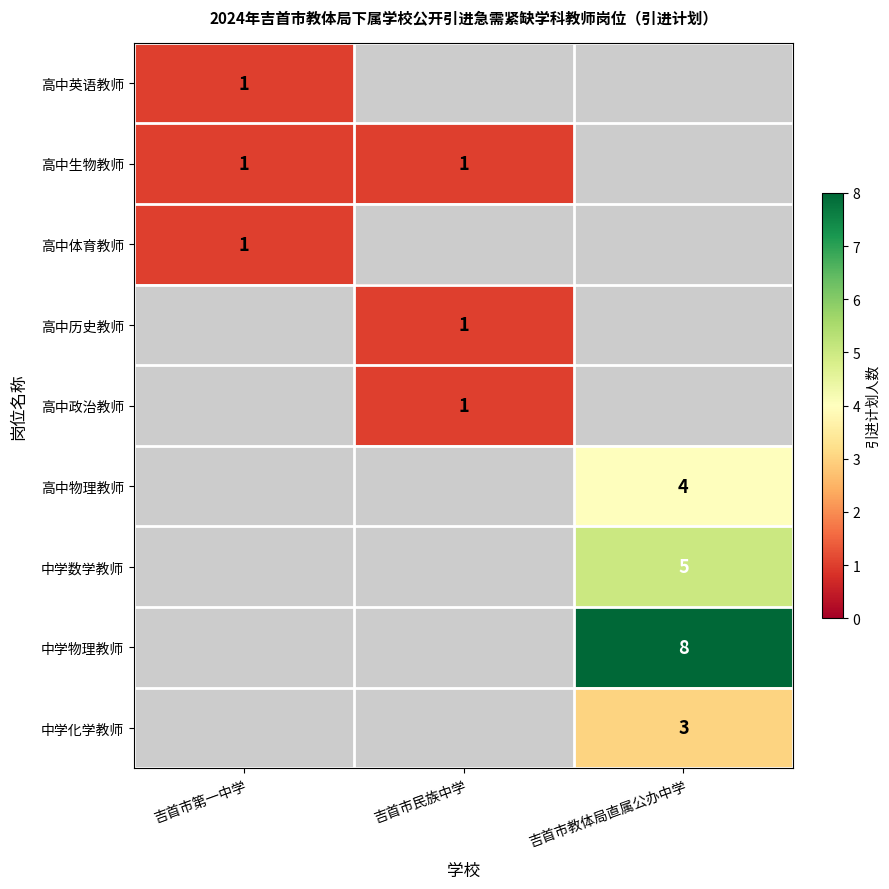

How many categories are shown in the chart?

3